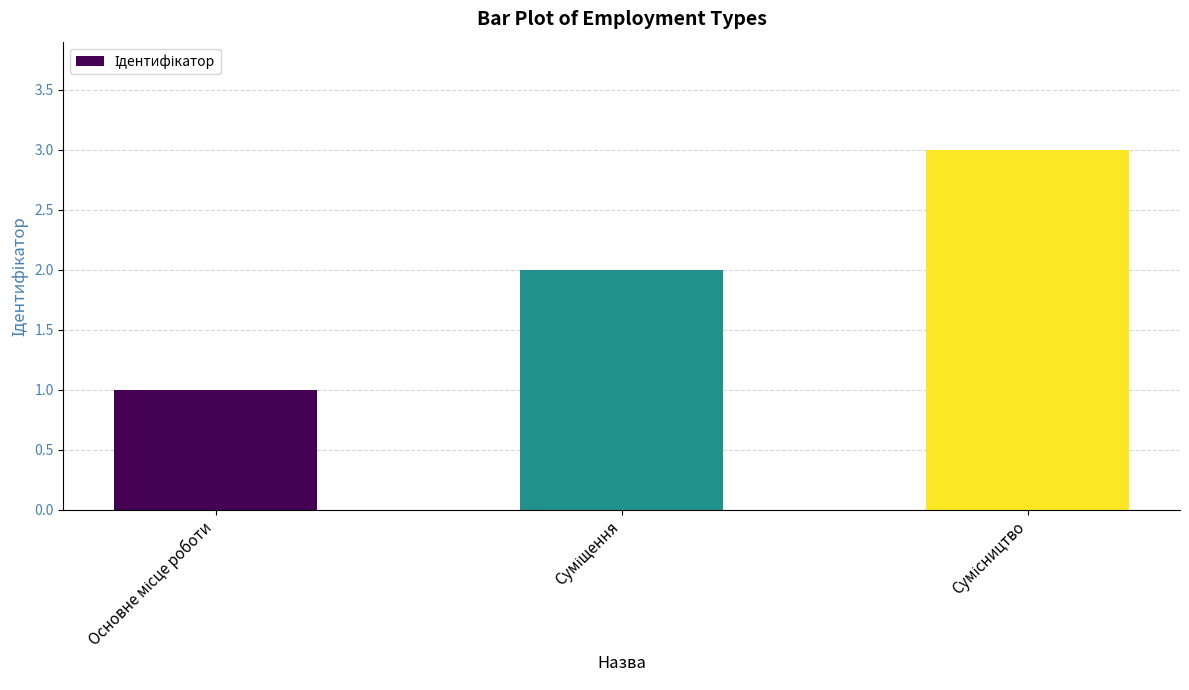

What is the greatest value displayed?

3